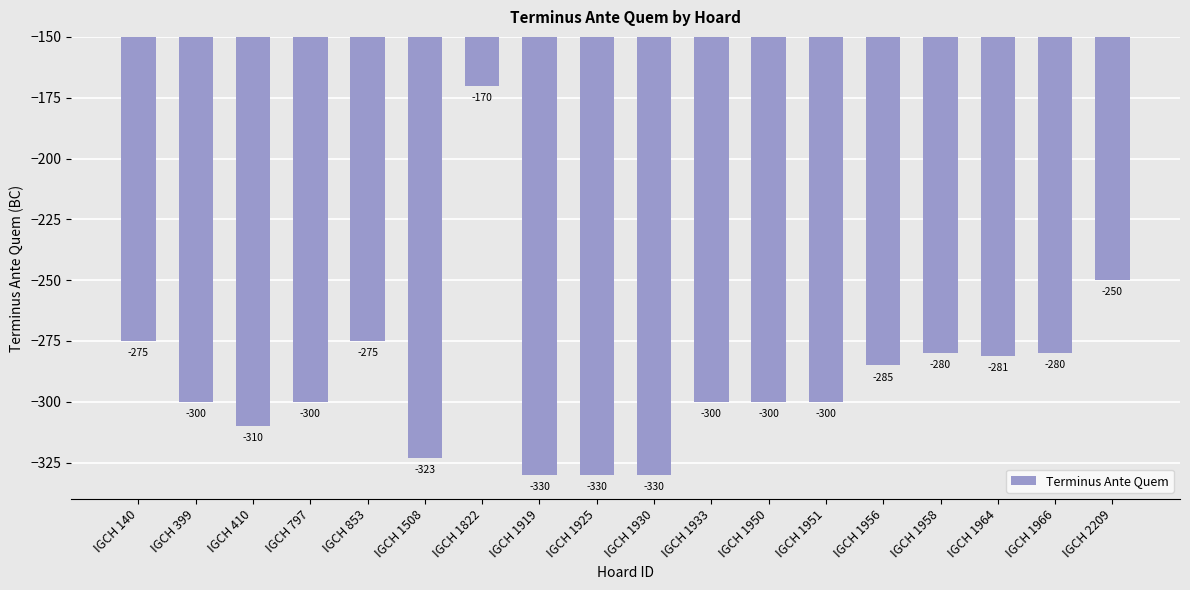

What is the minimum value shown in the chart?

-330